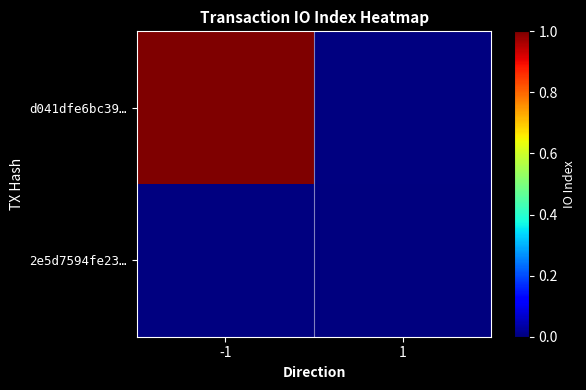

Rank the series by their average value, from highest to lowest.

d041dfe6bc39…, 2e5d7594fe23…